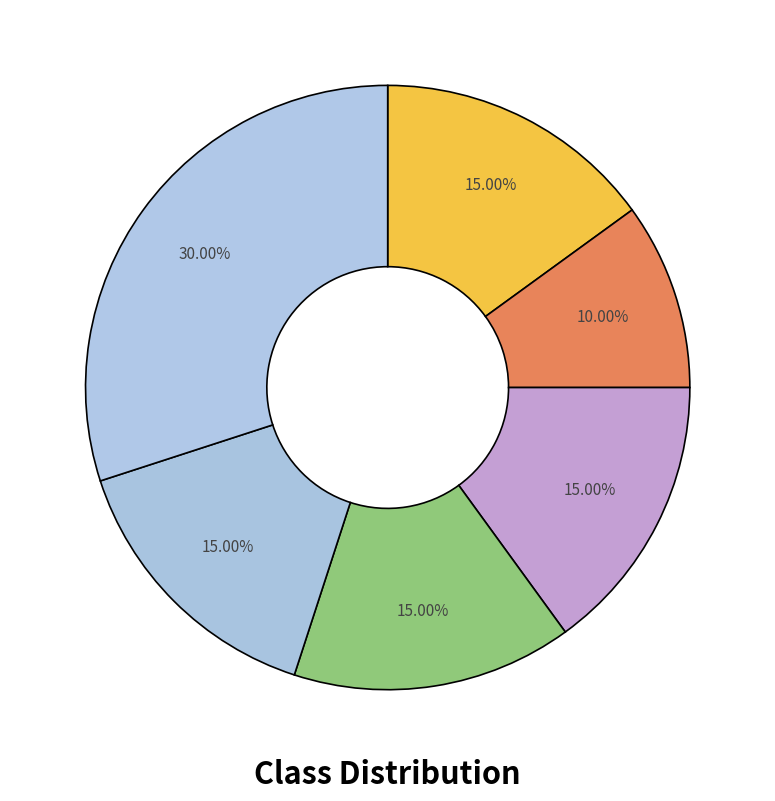

Is there any slice that represents more than half of the pie?

No